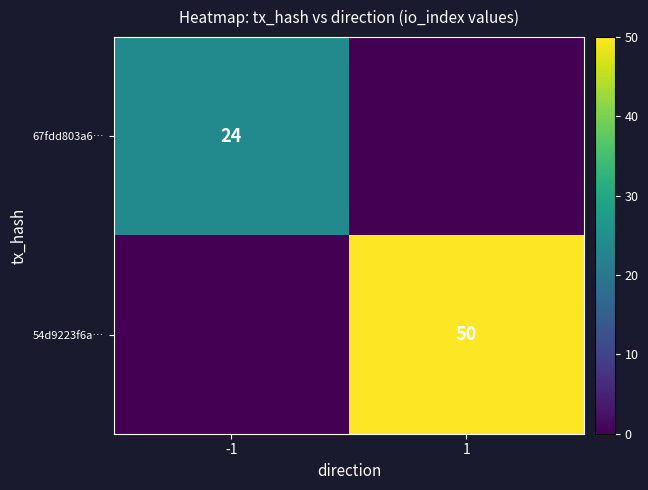

Is it true that 67fdd803a6… equals 24 at -1?

True